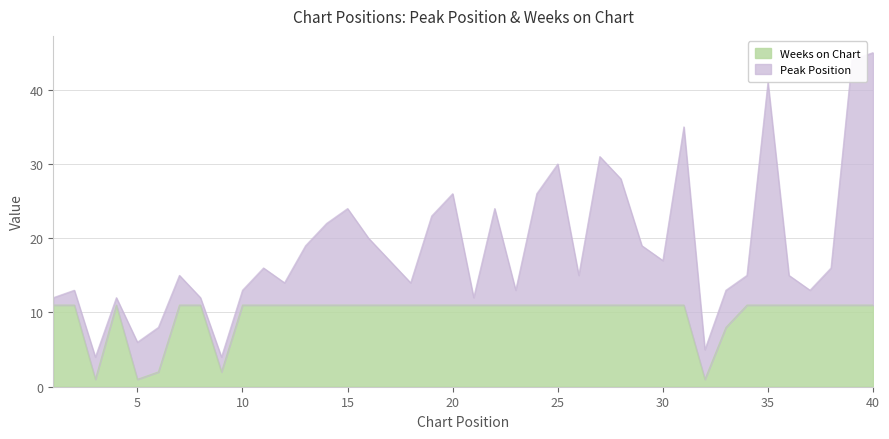

How many lines are shown in the chart?

2